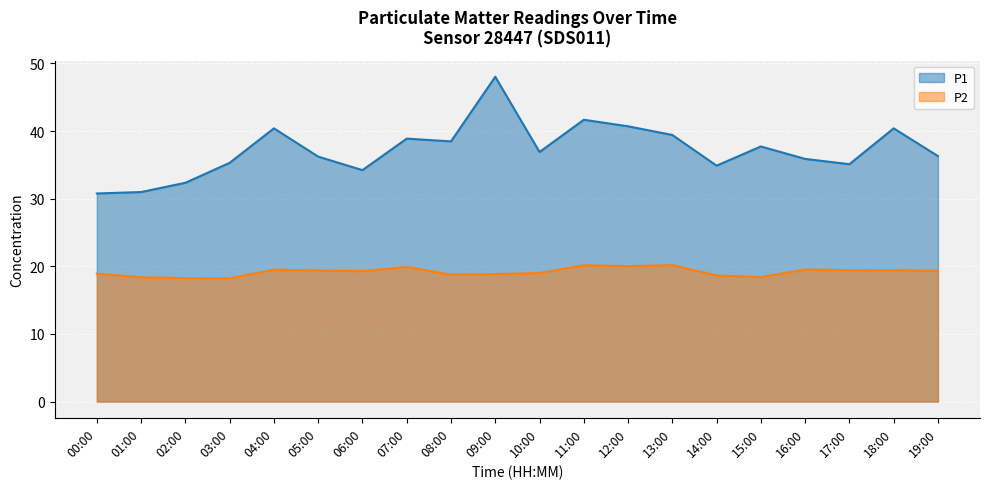

What value does the P1 series have at 00:00?

30.8